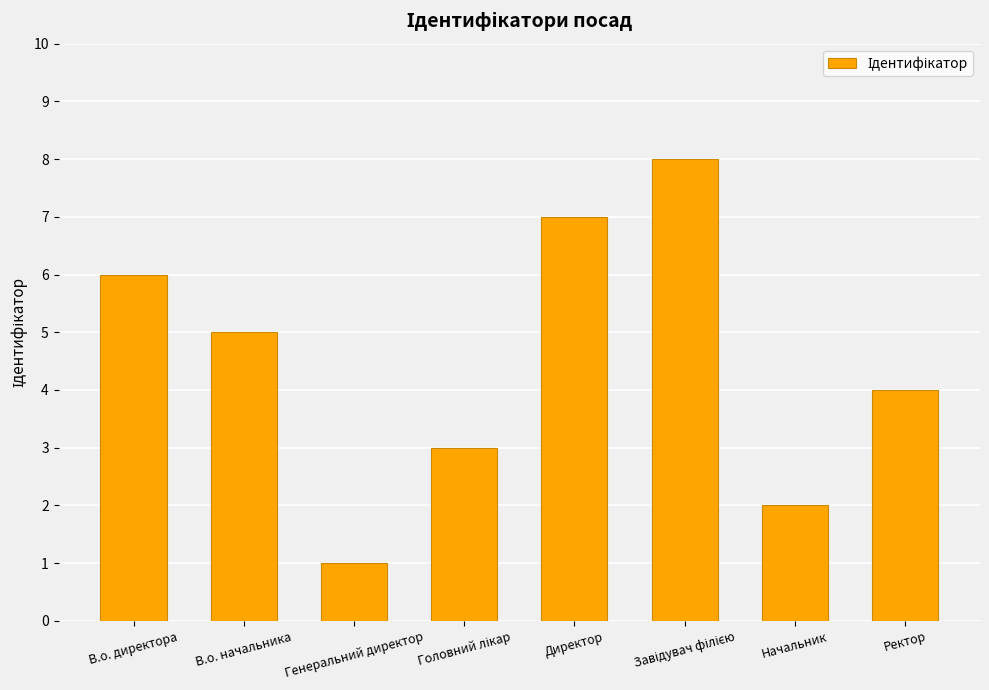

True or false: the data shows 4 at Ректор.

True